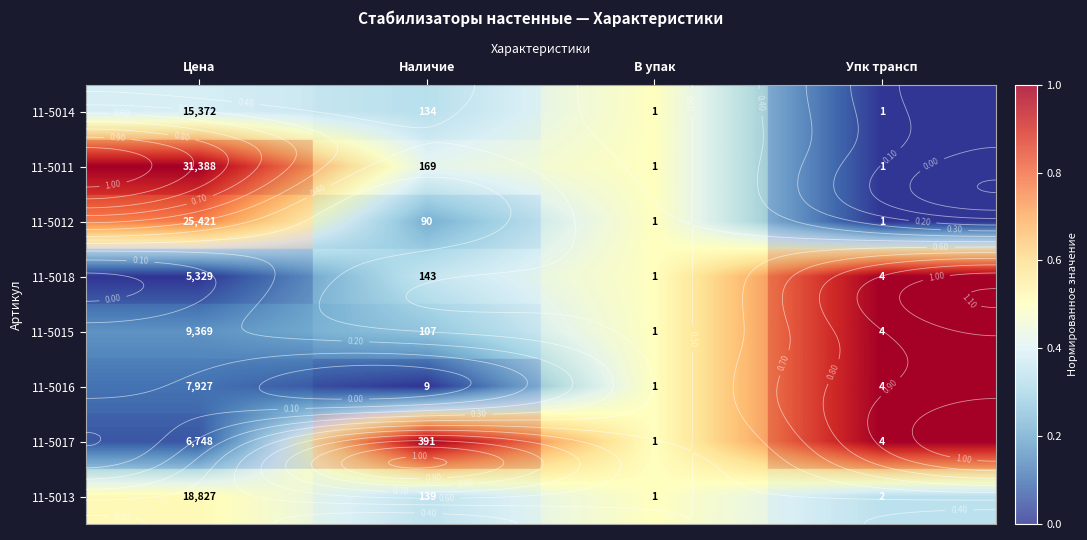

True or false: 11-5014 has a value of 0.5 at В упак.

True